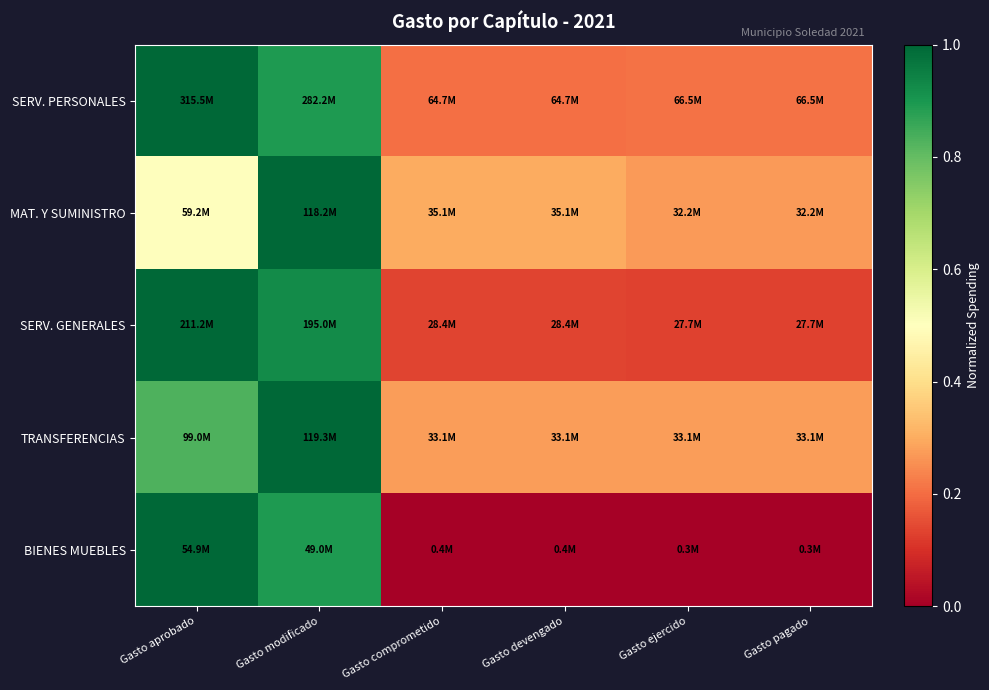

Reading left to right, transcribe all the data shown in this chart.

SERV. PERSONALES: Gasto aprobado=1.0	Gasto modificado=0.9	Gasto comprometido=0.2	Gasto devengado=0.2	Gasto ejercido=0.2	Gasto pagado=0.2
MAT. Y SUMINISTRO: Gasto aprobado=0.5	Gasto modificado=1.0	Gasto comprometido=0.3	Gasto devengado=0.3	Gasto ejercido=0.3	Gasto pagado=0.3
SERV. GENERALES: Gasto aprobado=1.0	Gasto modificado=0.9	Gasto comprometido=0.1	Gasto devengado=0.1	Gasto ejercido=0.1	Gasto pagado=0.1
TRANSFERENCIAS: Gasto aprobado=0.8	Gasto modificado=1.0	Gasto comprometido=0.3	Gasto devengado=0.3	Gasto ejercido=0.3	Gasto pagado=0.3
BIENES MUEBLES: Gasto aprobado=1.0	Gasto modificado=0.9	Gasto comprometido=0.0	Gasto devengado=0.0	Gasto ejercido=0.0	Gasto pagado=0.0